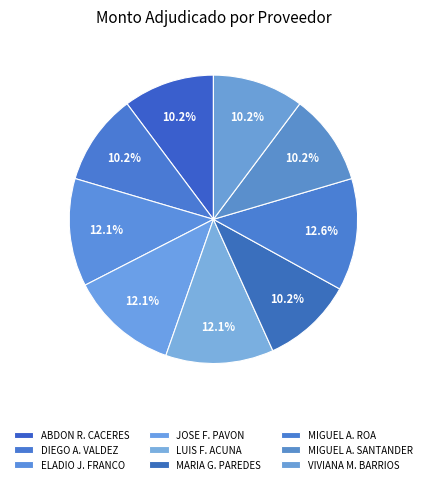

Which slice is the smallest?

ABDON ROMAN CACERES SANABRIA